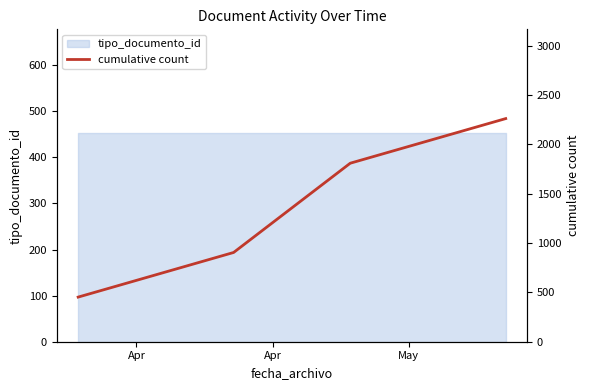

At which label is the value closest to 1356?

May